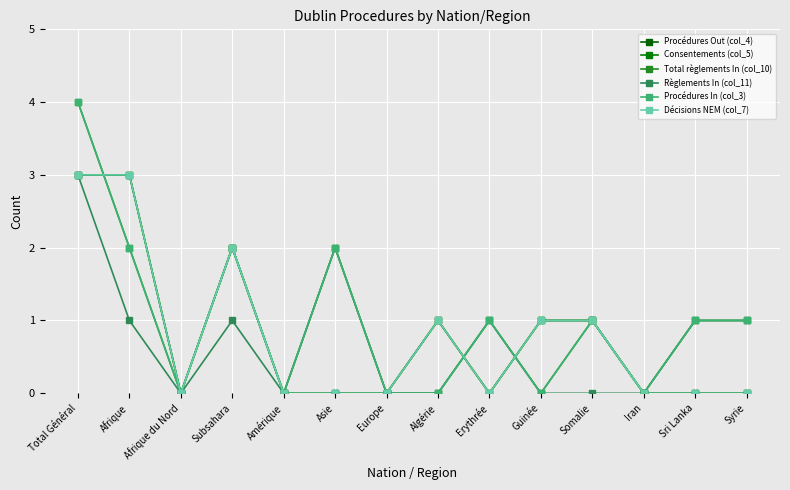

Which label corresponds to the smallest value in the chart?

Afrique du Nord